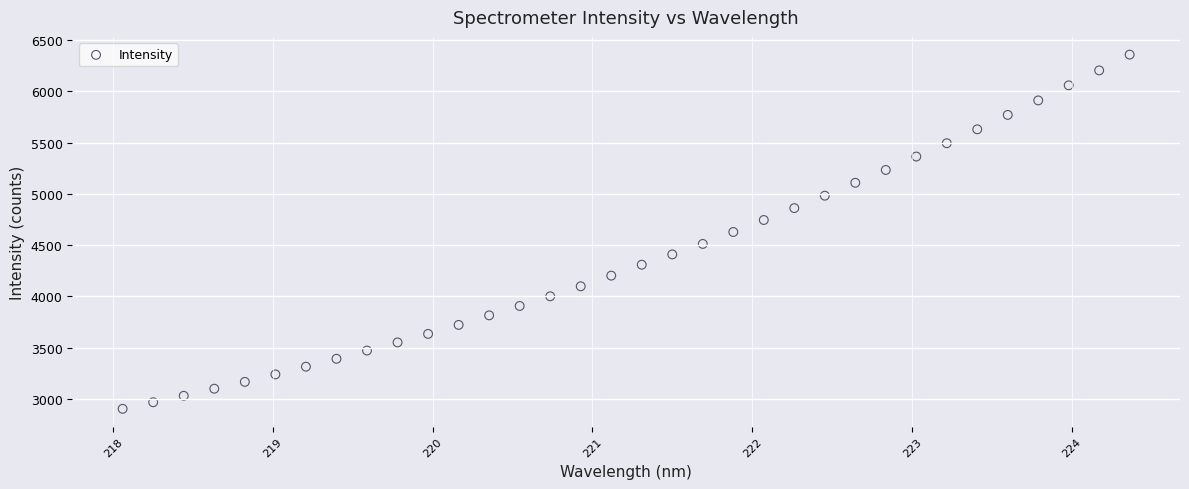

What is the range of X values (max minus min)?

6.3